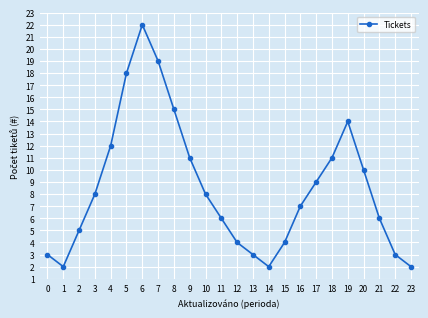

At which category does the data reach its first local peak?

6